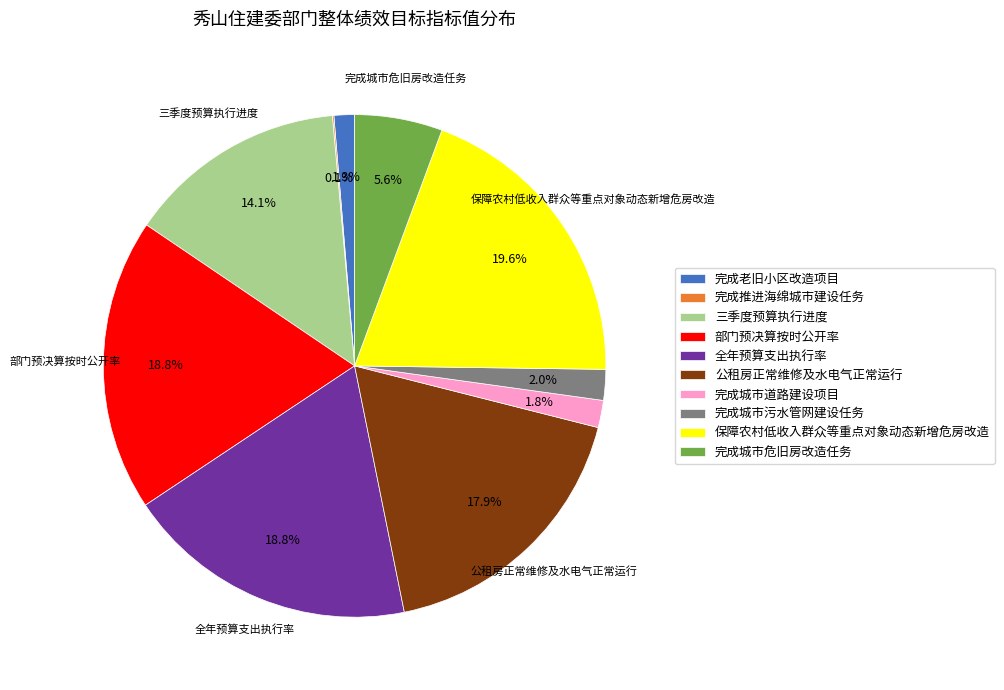

True or false: 完成城市道路建设项目 accounts for 2% of the total.

True